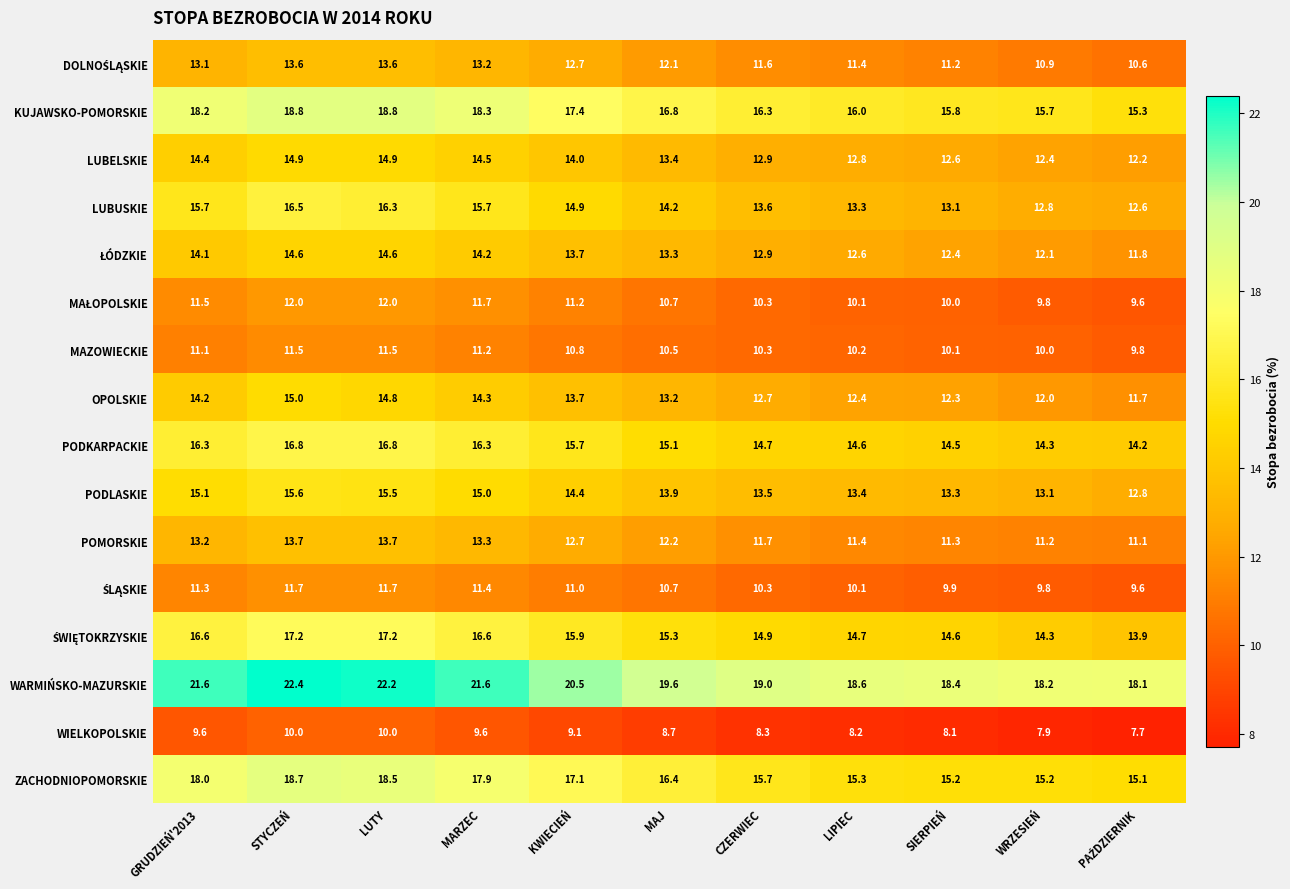

What is the total value across all series at SIERPIEŃ?

202.8